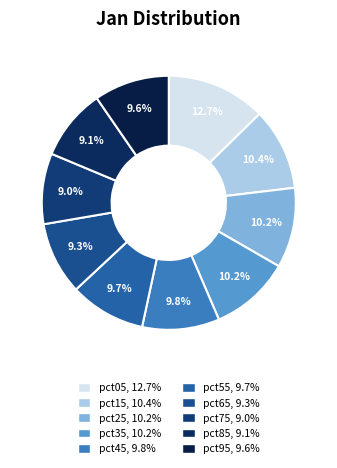

How many slices are in this pie chart?

10